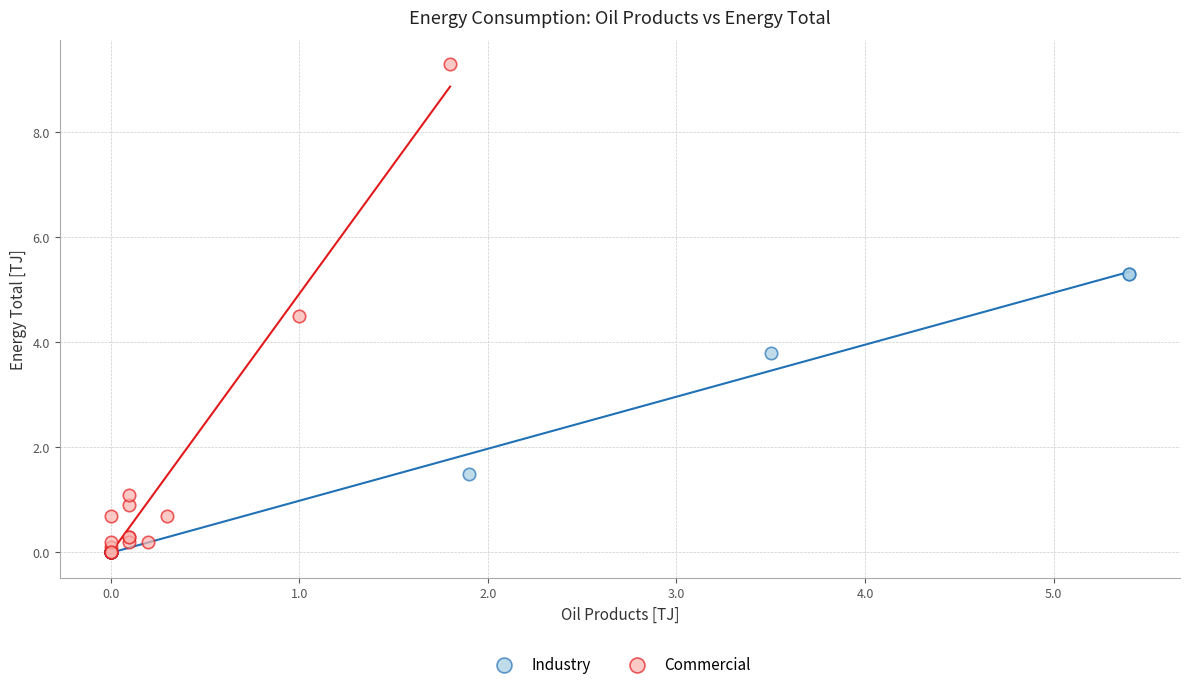

What are all the series names shown in the legend?

Industry, Commercial